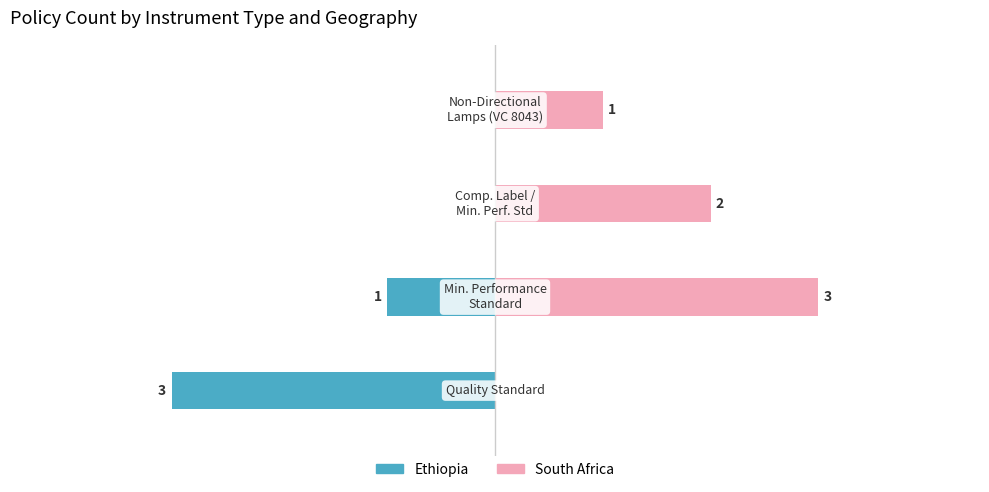

The South Africa series shows 3 at 1. True or false?

True